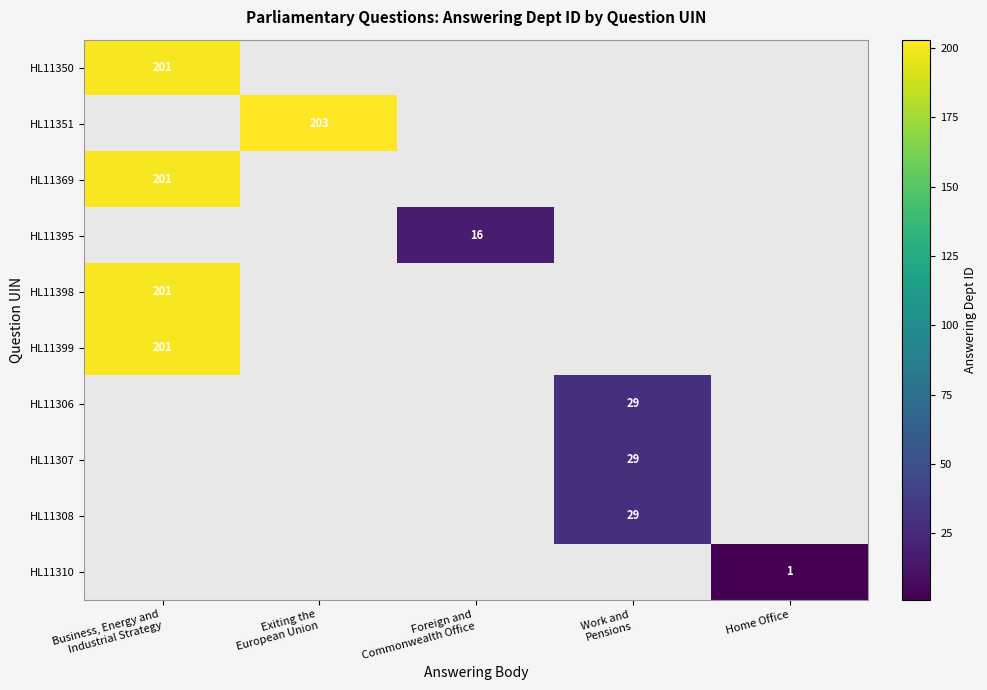

At Foreign and Commonwealth Office, list the series in order from largest to smallest.

HL11350, HL11351, HL11369, HL11395, HL11398, HL11399, HL11306, HL11307, HL11308, HL11310